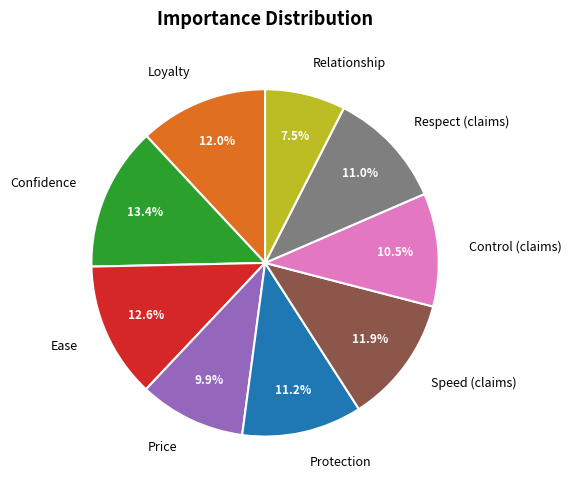

What is the ratio of the value at Respect (claims) to the value at Ease?

0.9